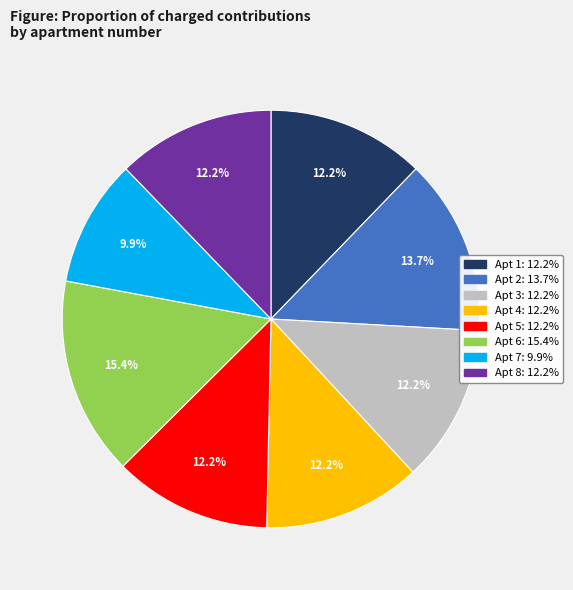

Is there a majority slice in this chart?

No